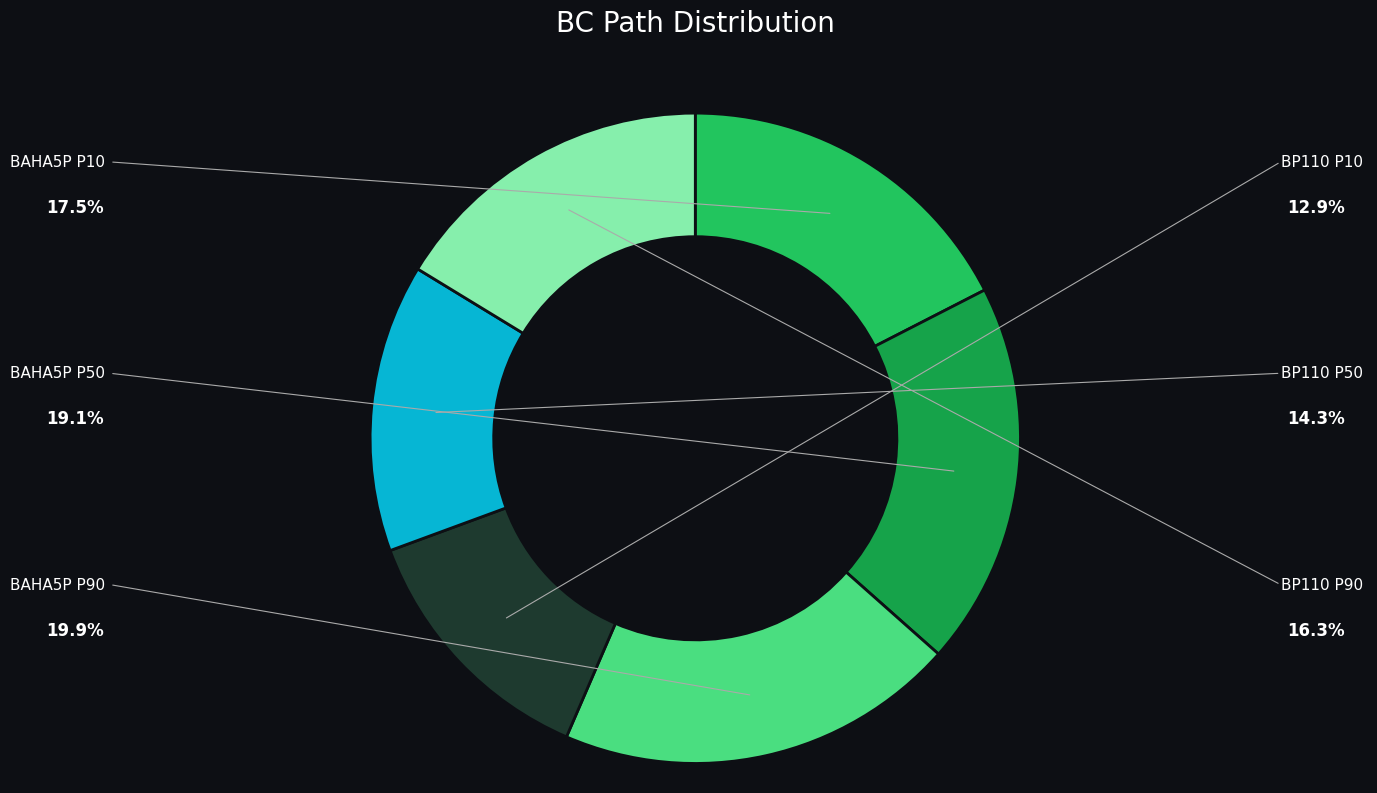

Is there a majority slice in this chart?

No